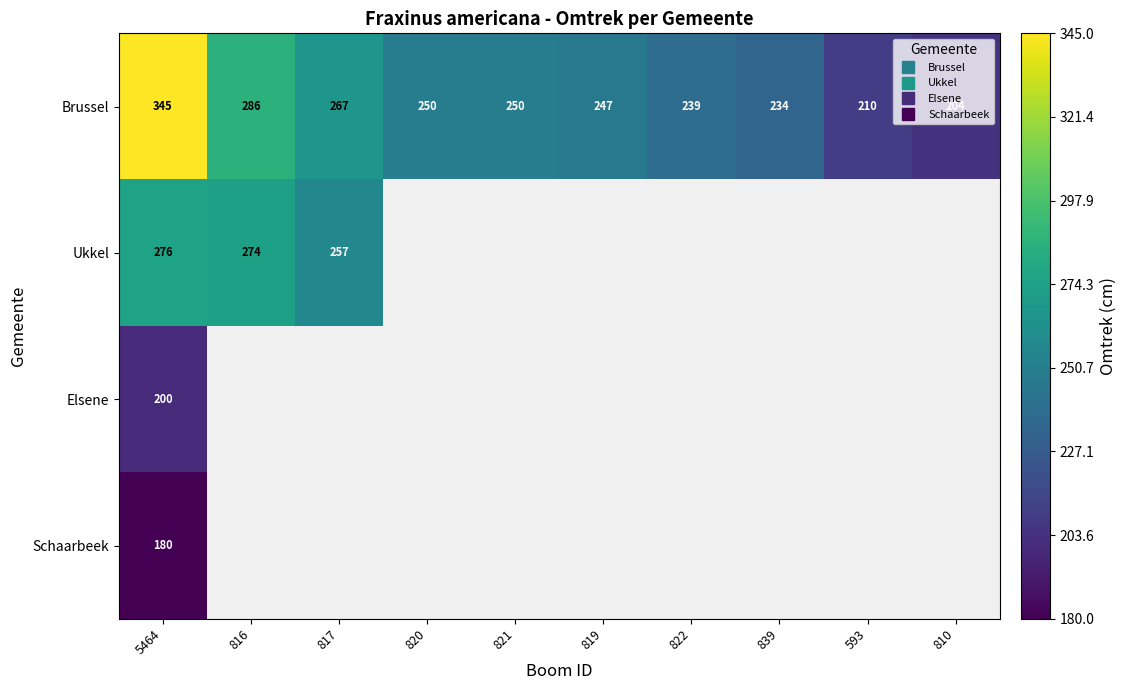

Between 816 and 839, which is larger?

816